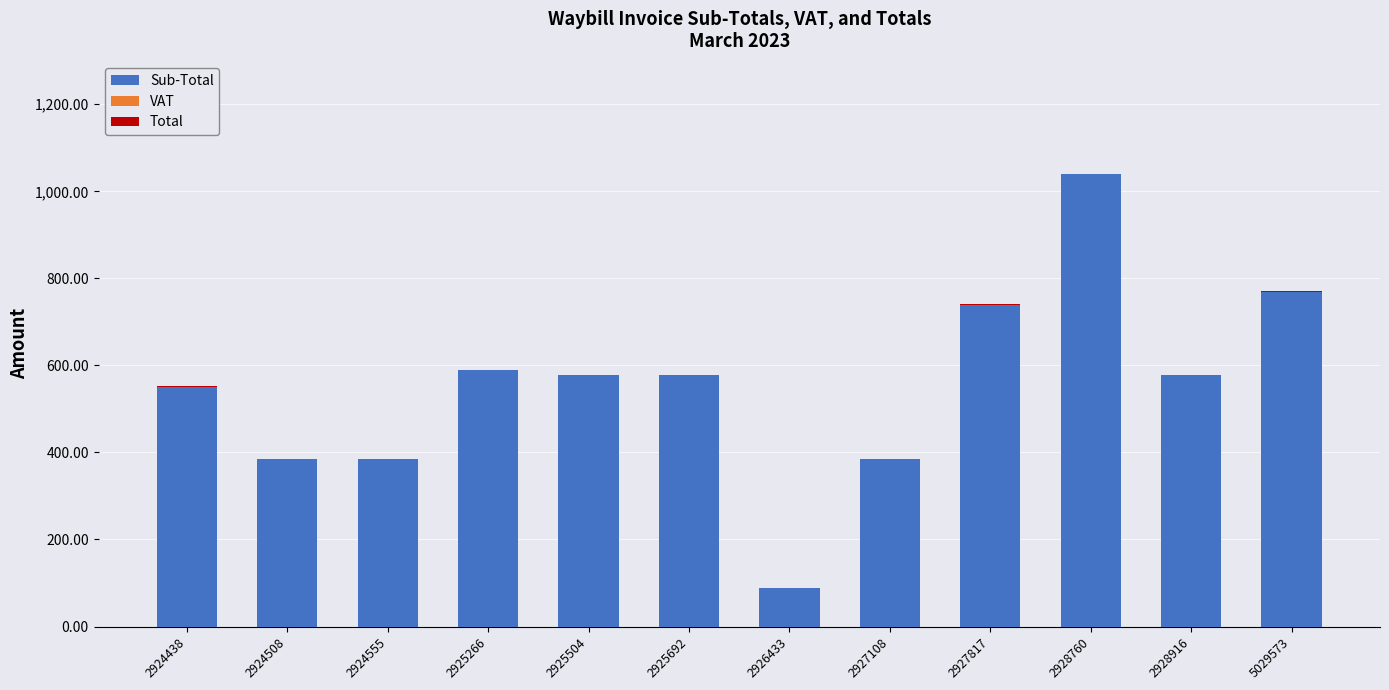

At which category is the sum across all series the highest?

2928760